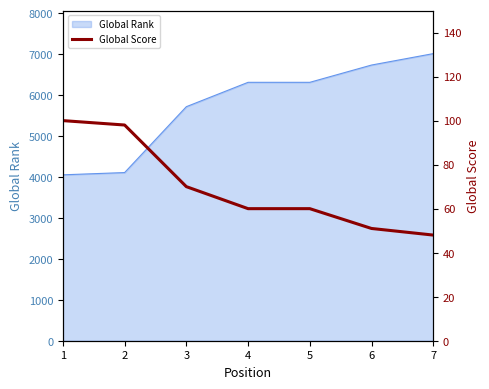

What is the difference between the values at 7 and 6?

3